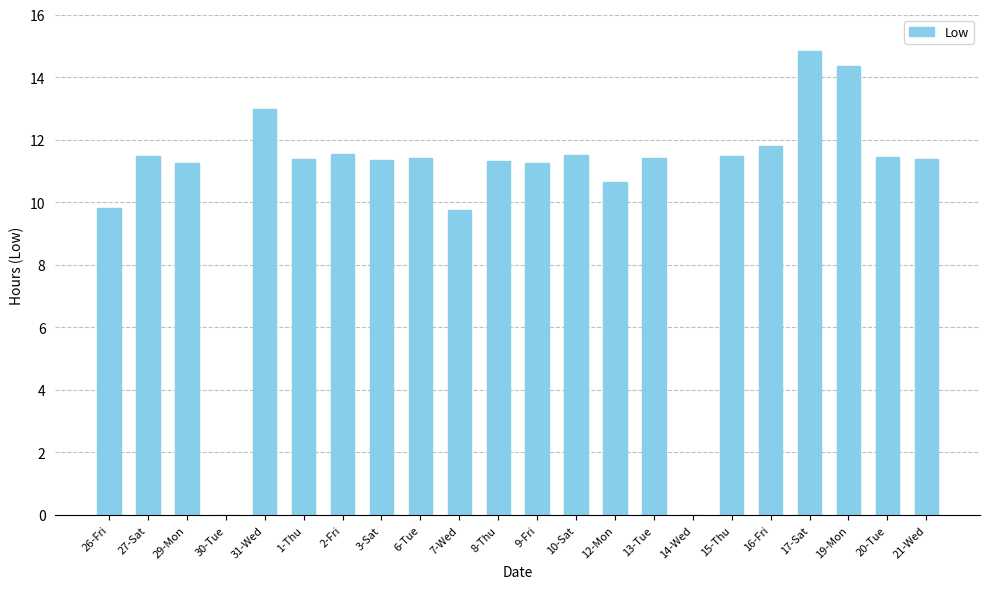

At which category does the chart reach its peak across all series?

17-Sat